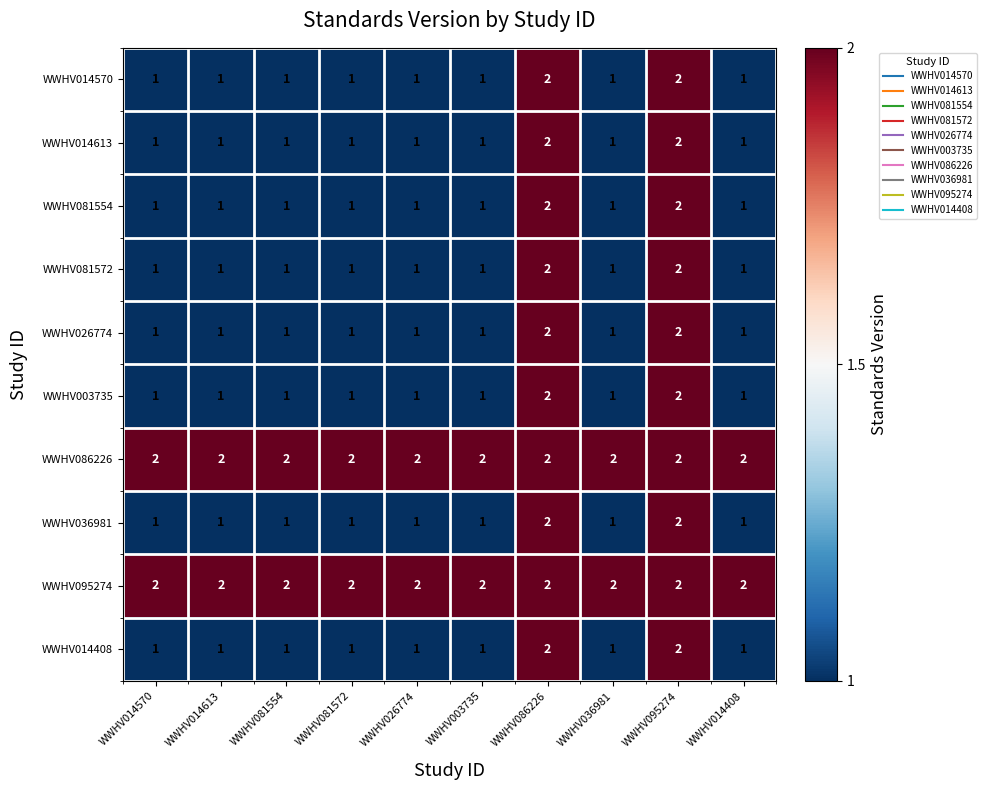

Count the WWHV014408 values in the range 1 to 2.

10